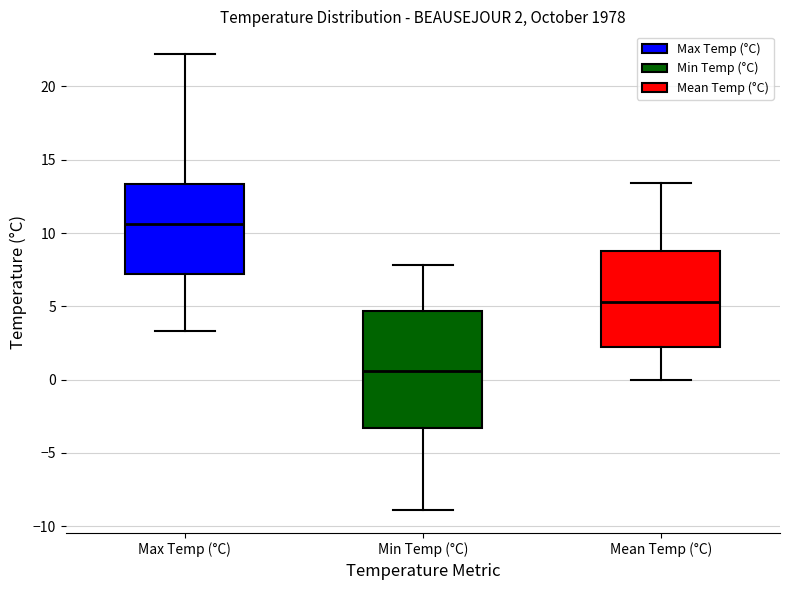

Which box is the tallest, from its lower edge to its upper edge?

Min Temp (°C)